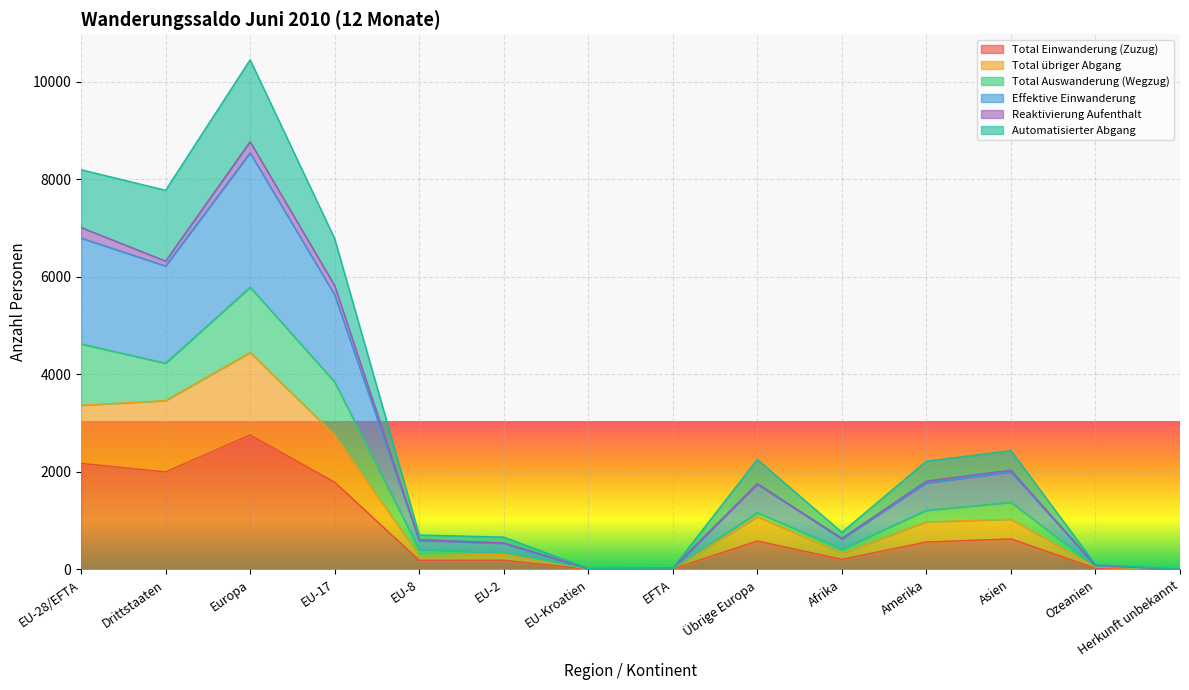

Is it true that Automatisierter Abgang equals 2255 at Übrige Europa?

True